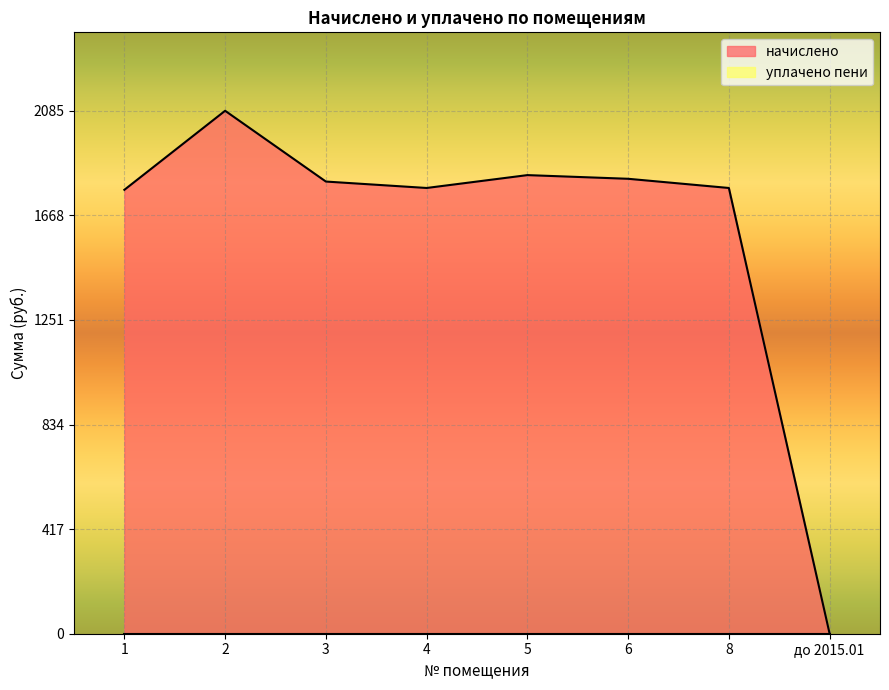

How many series are shown in this chart?

2